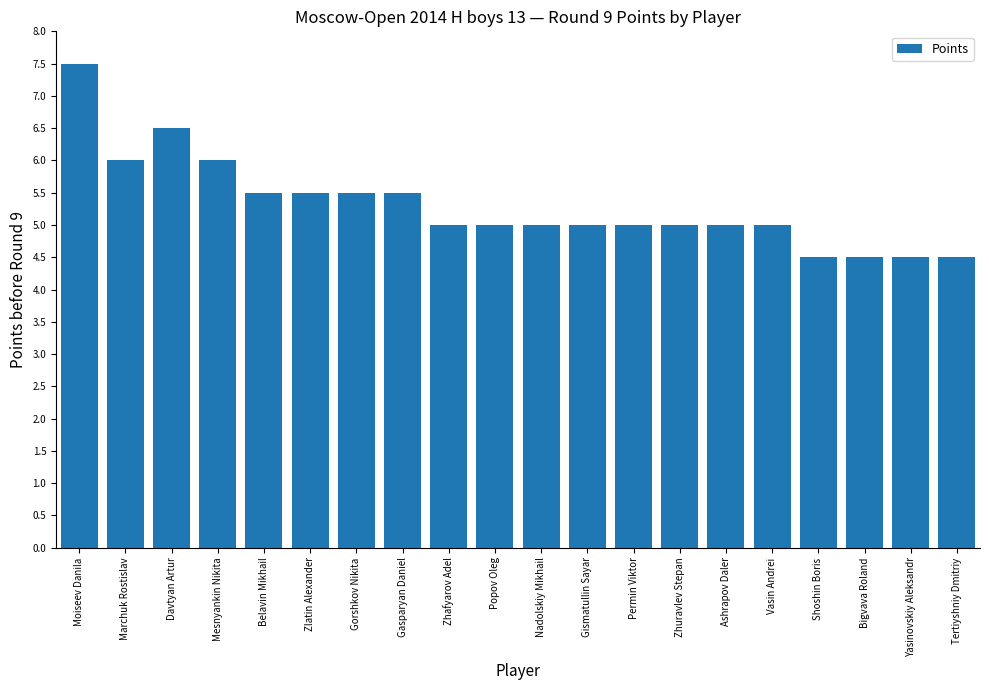

Reading right to left, extract all data points from this chart.

Tertiyshniy Dmitriy=4.5	Yasinovskiy Aleksandr=4.5	Bigvava Roland=4.5	Shoshin Boris=4.5	Vasin Andrei=5.0	Ashrapov Daler=5.0	Zhuravlev Stepan=5.0	Permin Viktor=5.0	Gismatullin Sayar=5.0	Nadolskiy Mikhail=5.0	Popov Oleg=5.0	Zhafyarov Adel=5.0	Gasparyan Daniel=5.5	Gorshkov Nikita=5.5	Zlatin Alexander=5.5	Belavin Mikhail=5.5	Mesnyankin Nikita=6.0	Davtyan Artur=6.5	Marchuk Rostislav=6.0	Moiseev Danila=7.5